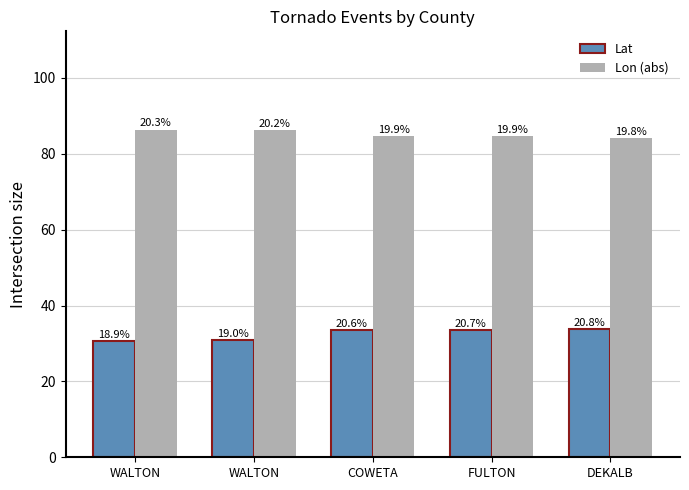

What is the average value of the Lon (abs) series?

85.2